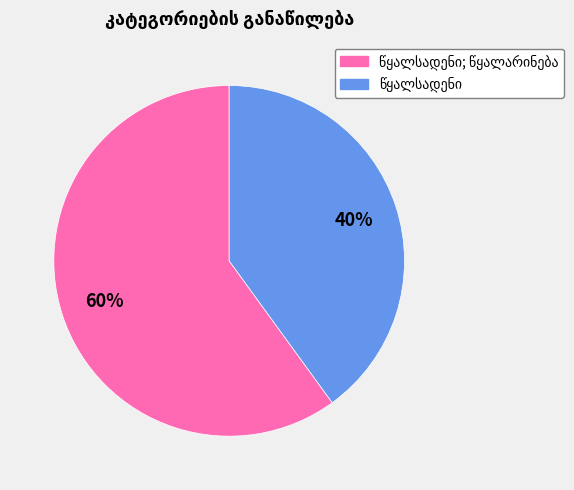

Does any single category account for the majority?

Yes